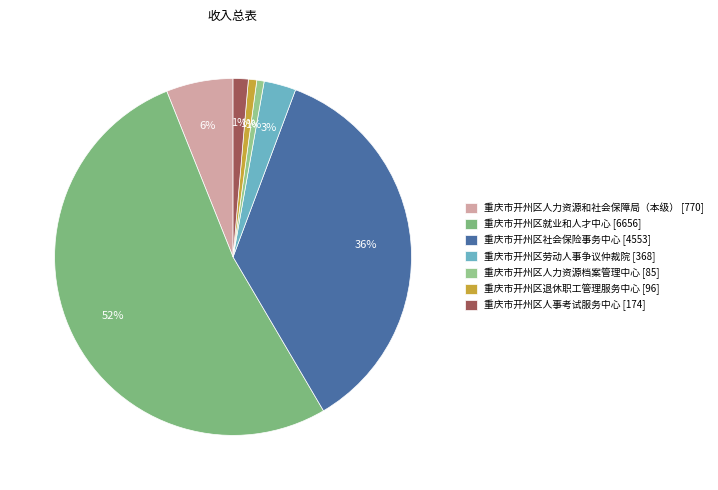

To the nearest percent, what is the average slice percentage?

14%